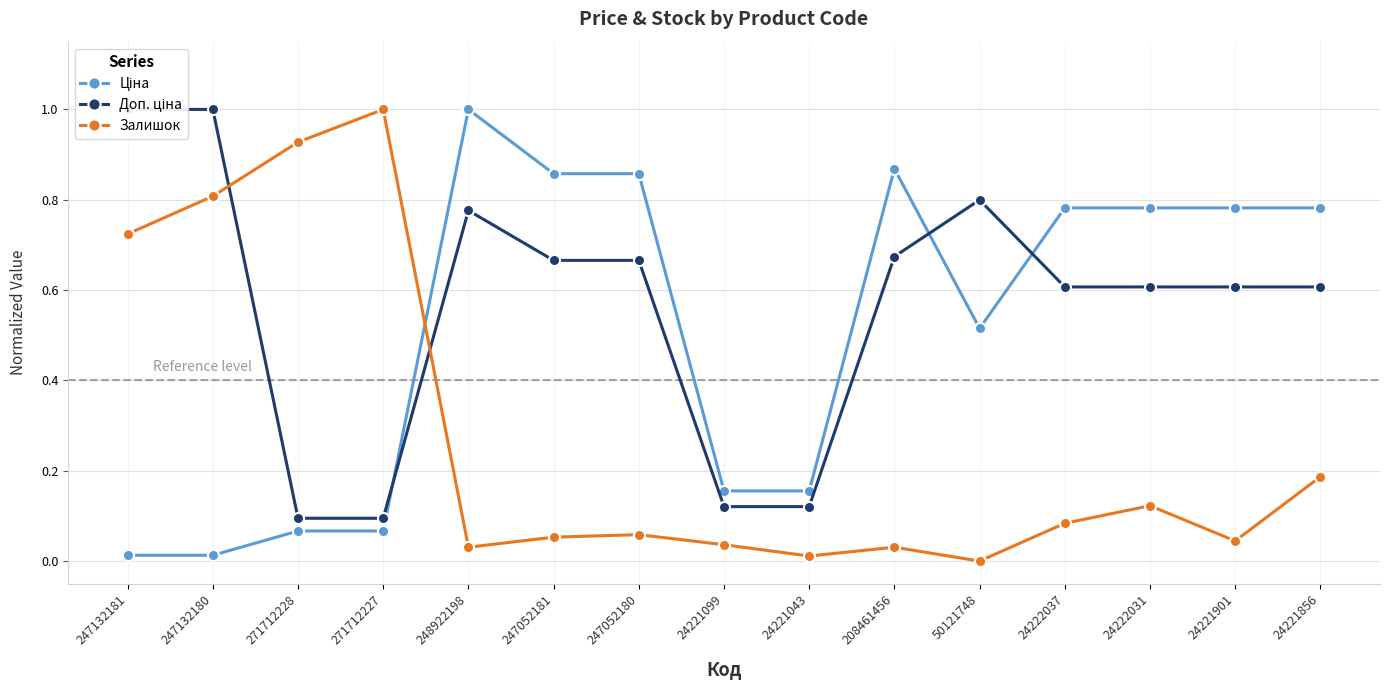

Does the chart have visible grid lines?

Yes